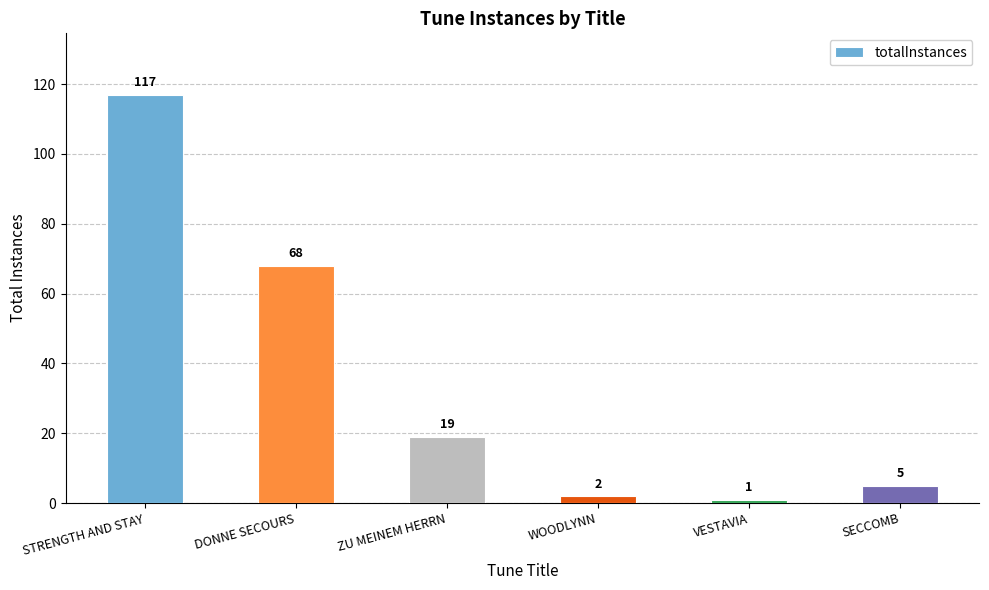

Which category has the highest value across all series?

STRENGTH AND STAY